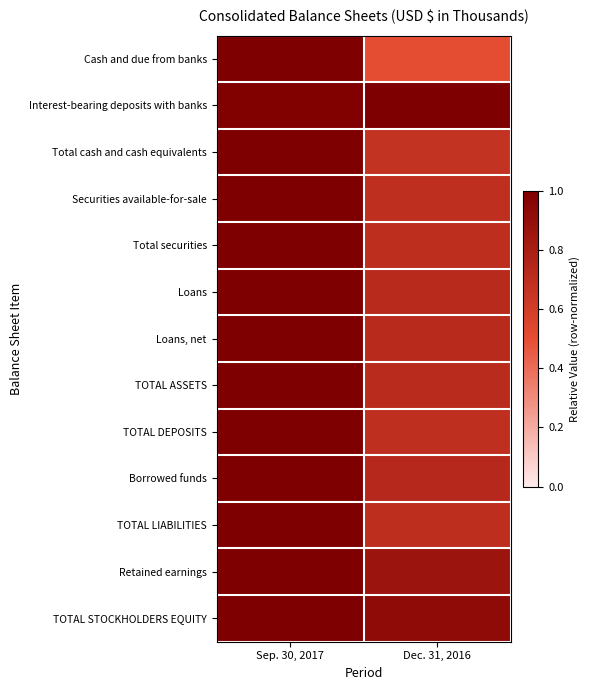

At how many categories does at least one series exceed 0?

2